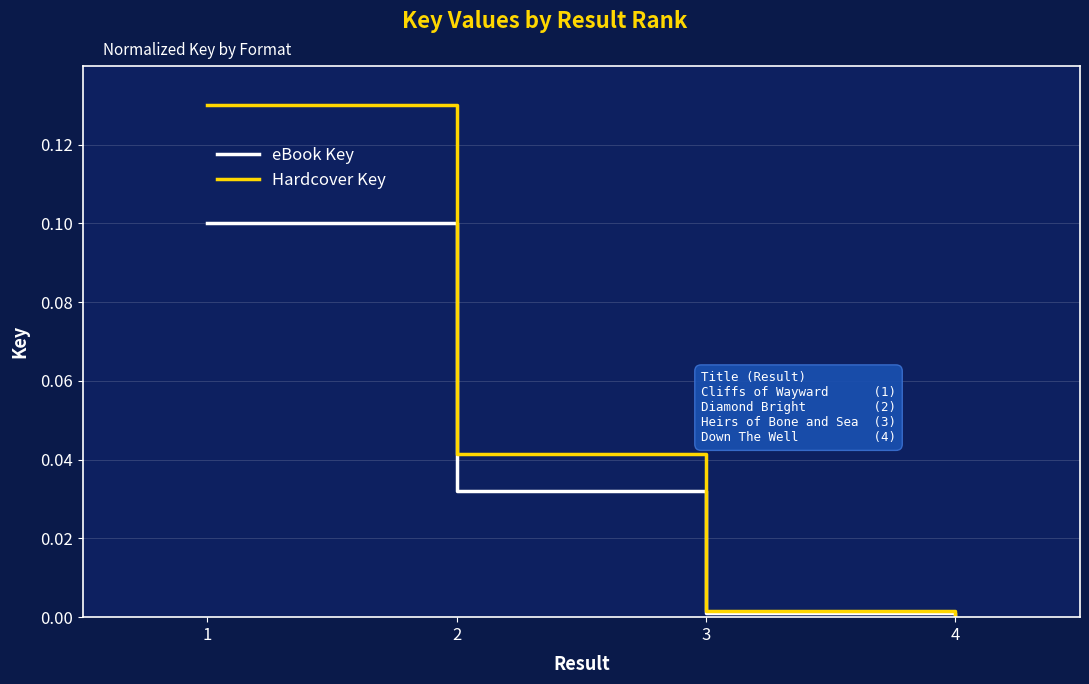

Which series has the largest total across all categories?

Hardcover Key